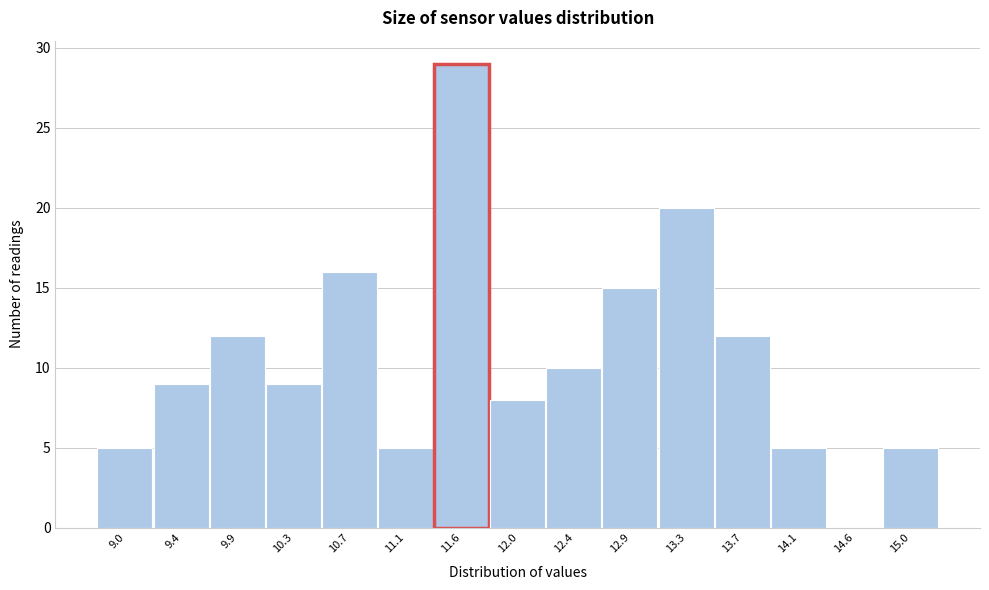

What is the height of the bar covering 9.65 to 10.10 on the x-axis? Neither the bar edges nor the heights are printed on the chart, so give them approximately, as read against the axes.

12